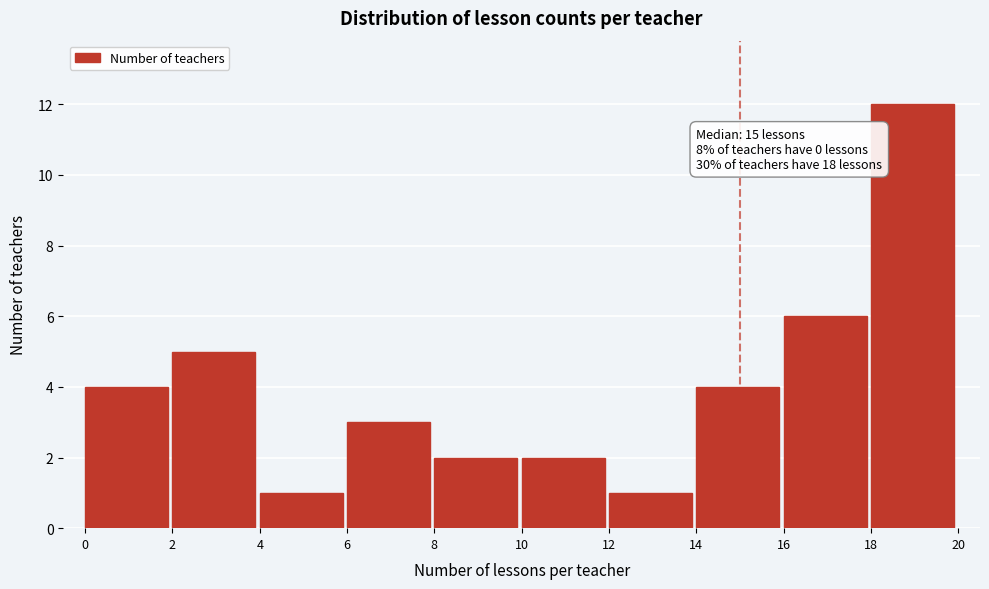

Which range on the x-axis has the tallest bar?

18 to 20